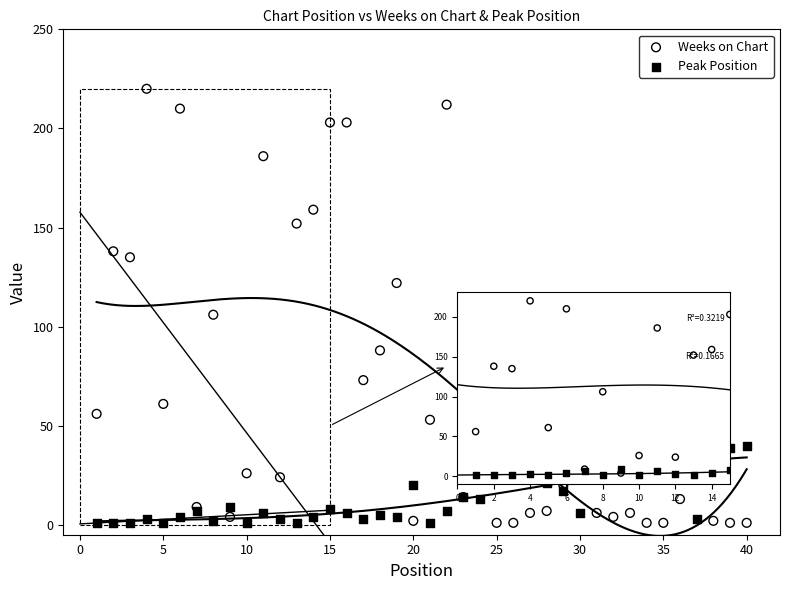

What are all the series names shown in the legend?

Weeks on Chart, Peak Position